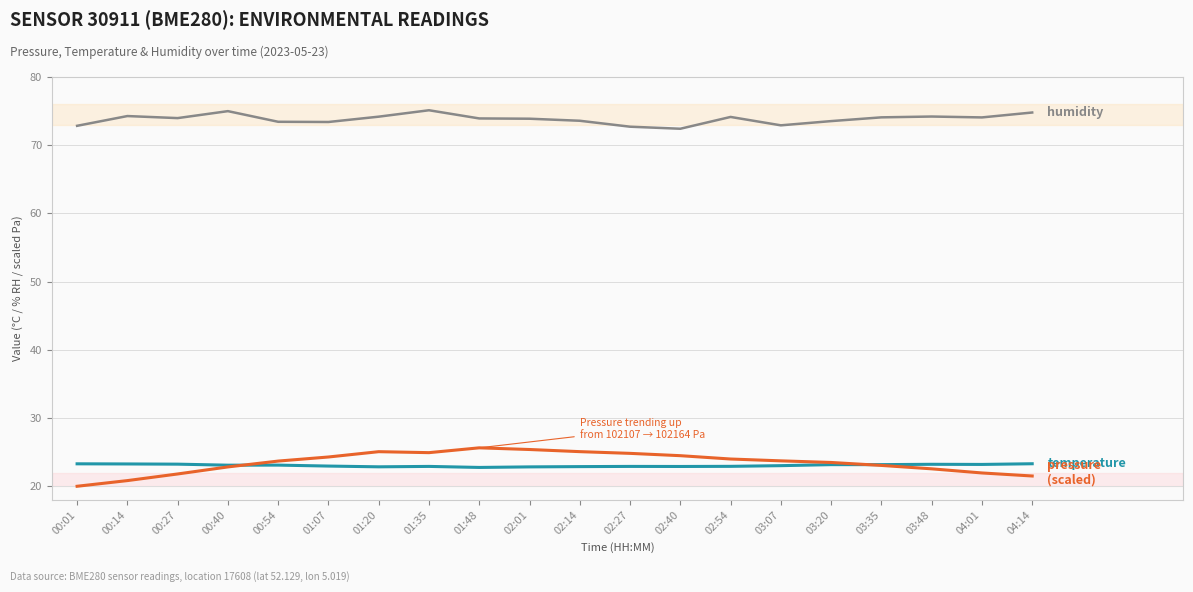

What is the minimum value shown in the chart?

20.0